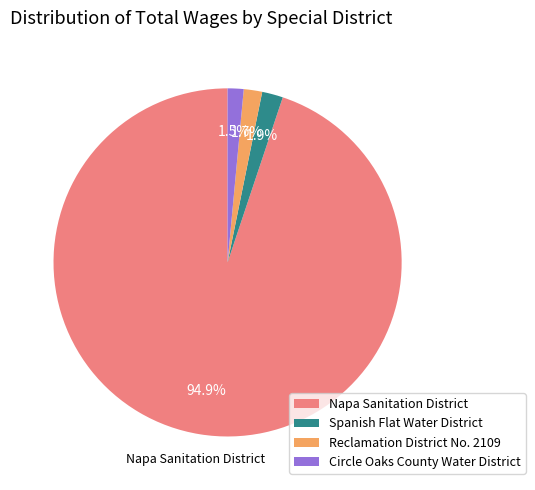

Is it true that Napa Sanitation District is 95% of the pie?

True